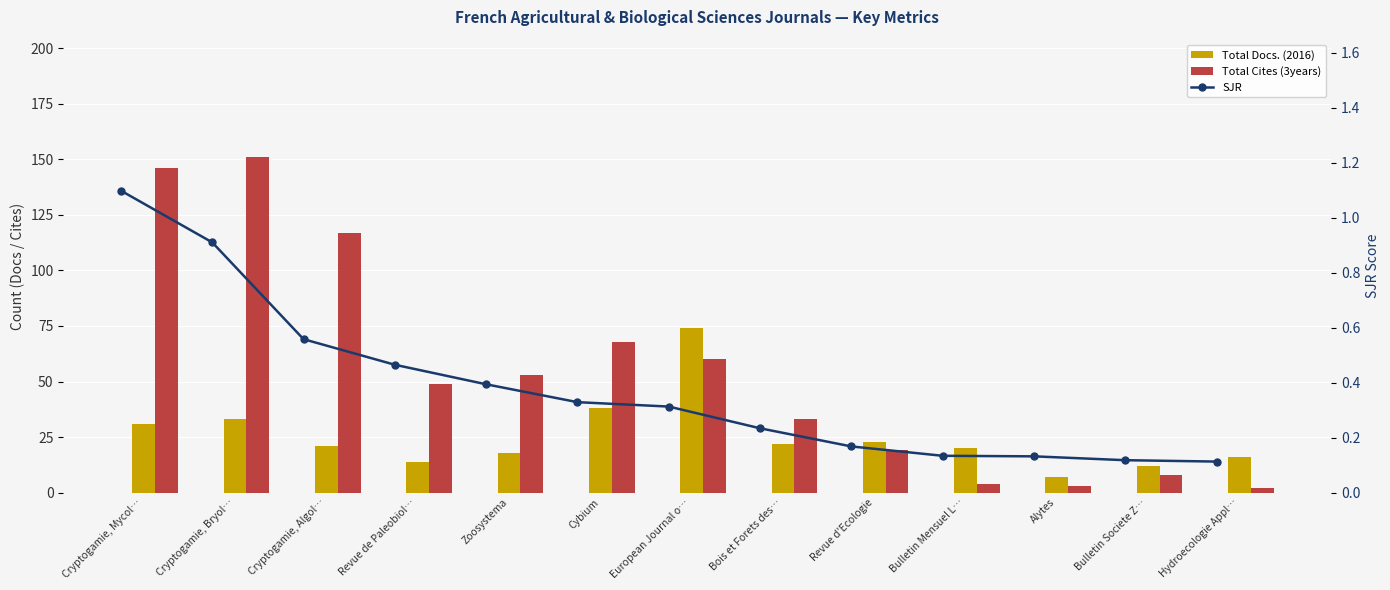

How many groups of bars are there?

13